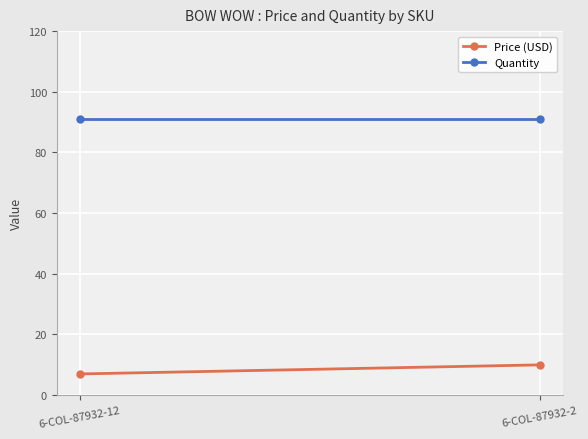

True or false: Quantity has a value of 91.0 at 6-COL-87932-12.

True